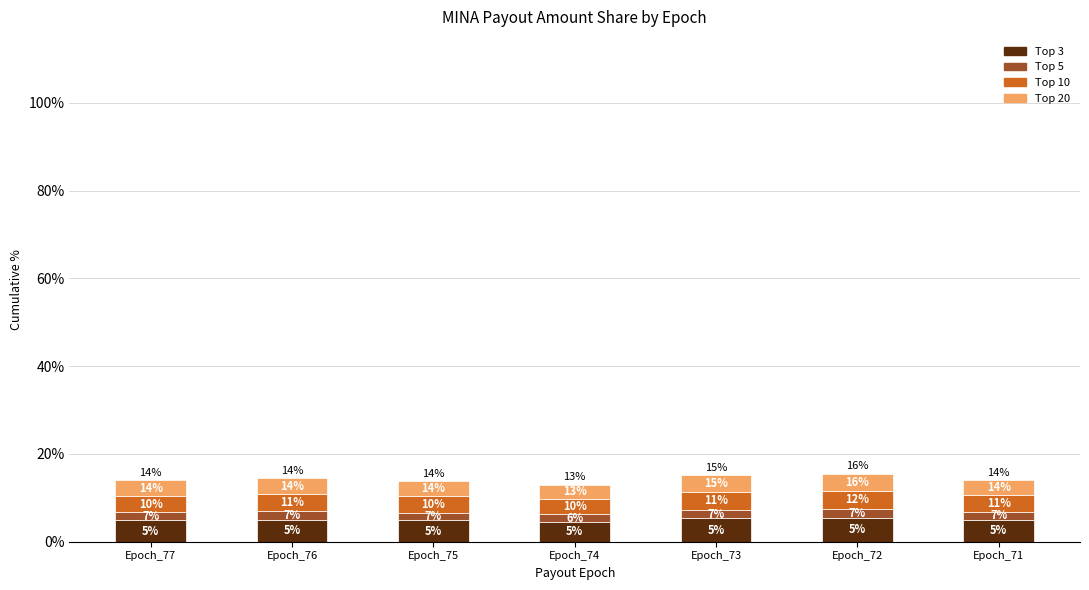

At how many categories does at least one series exceed 4?

7